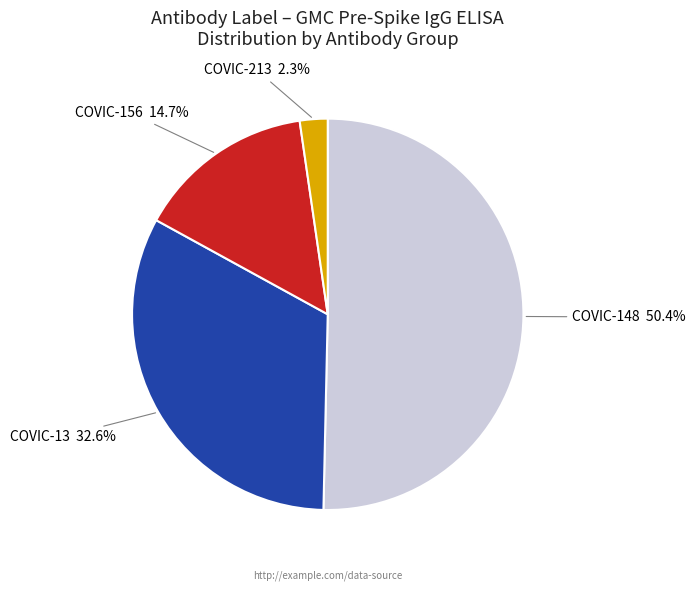

Approximately how many times larger is the value at COVIC-13 compared to COVIC-213?

14.2